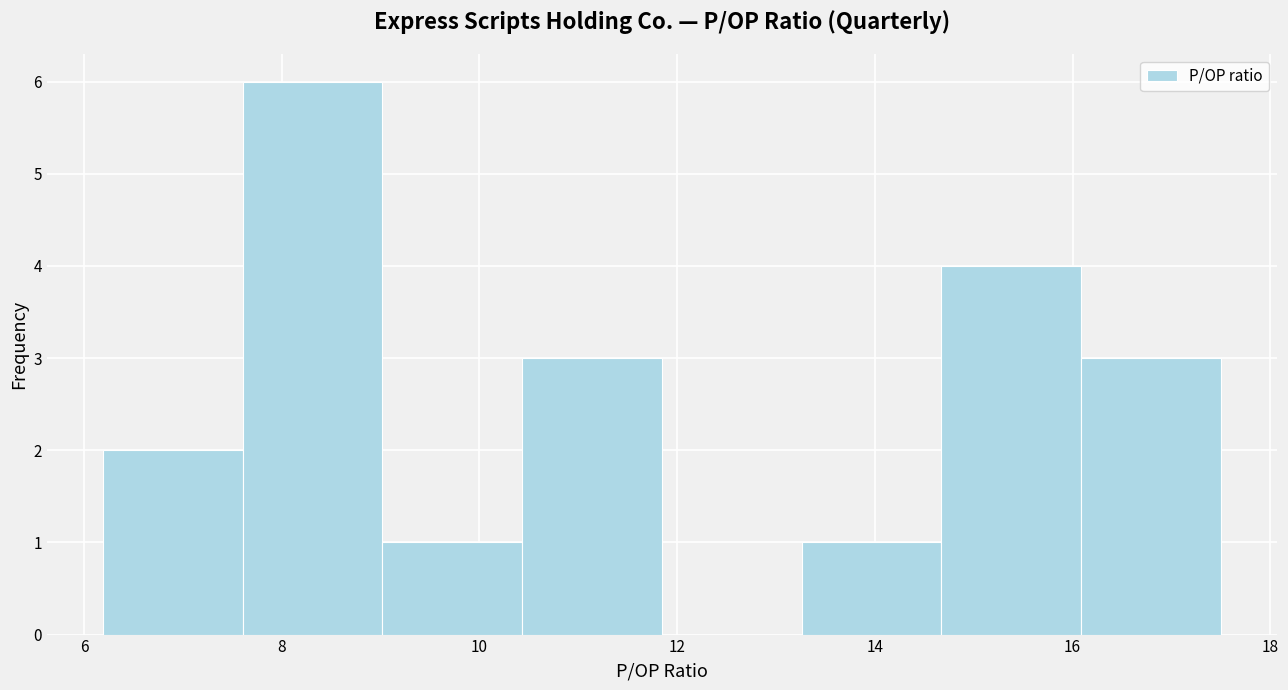

What is the height of the bar covering 9.0 to 10.4 on the x-axis? Neither the bar edges nor the heights are printed on the chart, so give them approximately, as read against the axes.

1